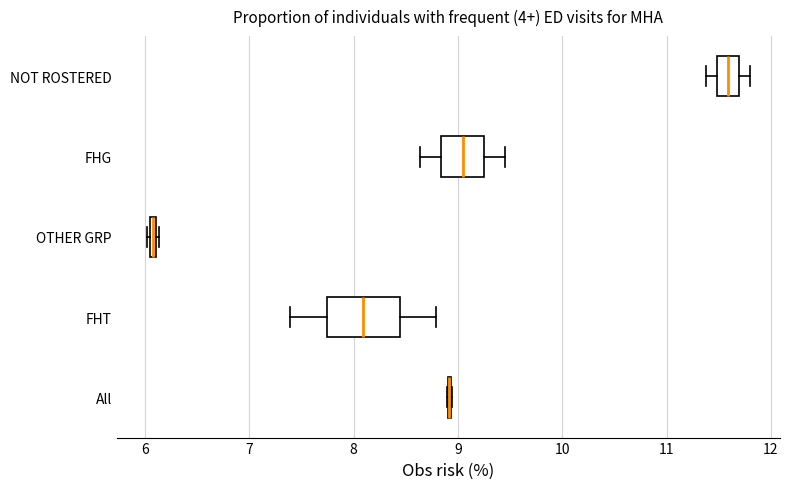

Comparing the boxes themselves (not the whiskers), which one is the widest?

FHT